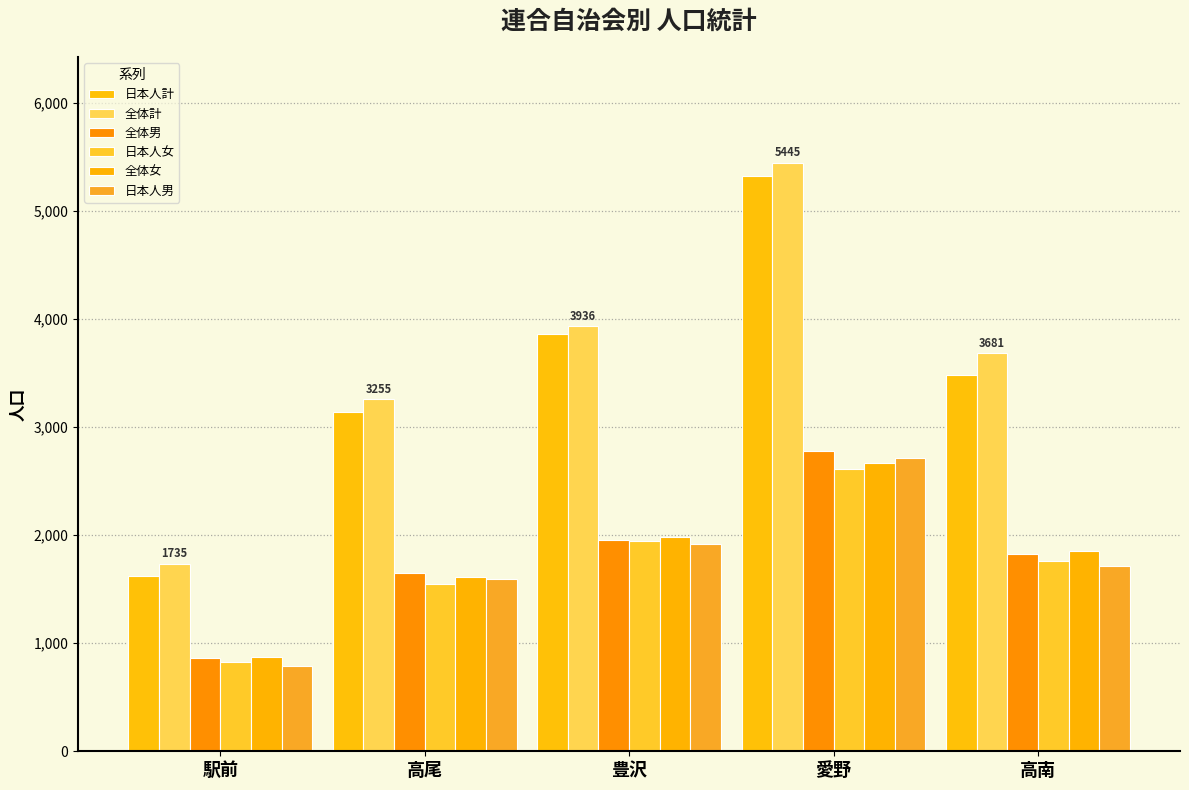

At which category is the sum across all series the highest?

愛野